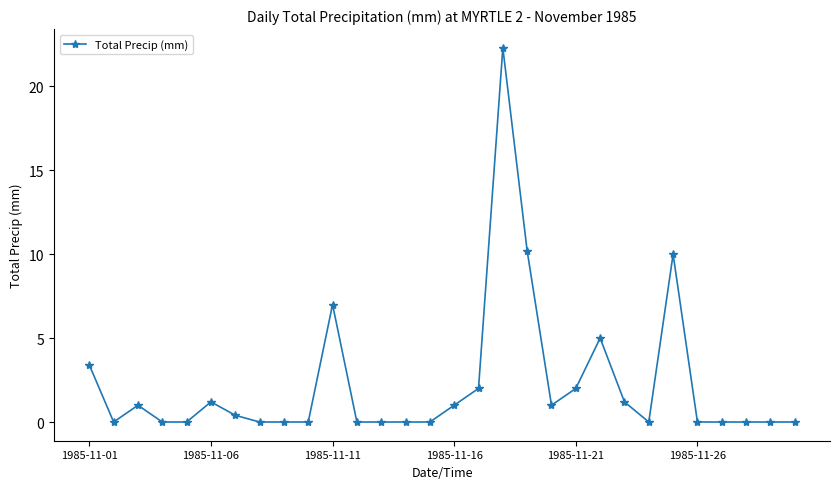

True or false: there are more than 2 points higher than both neighbors.

True